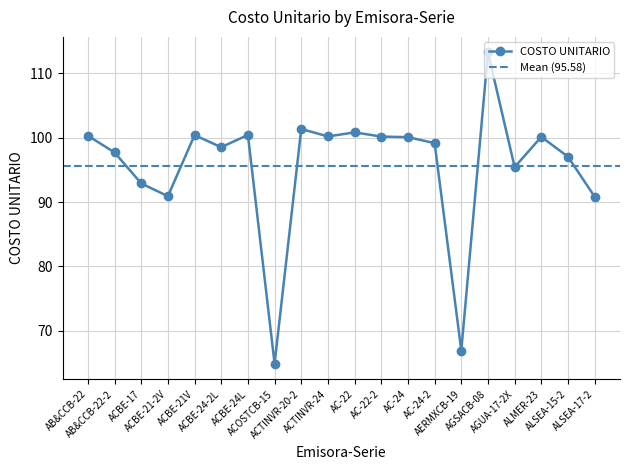

True or false: the data has more than 2 interior local peaks.

True